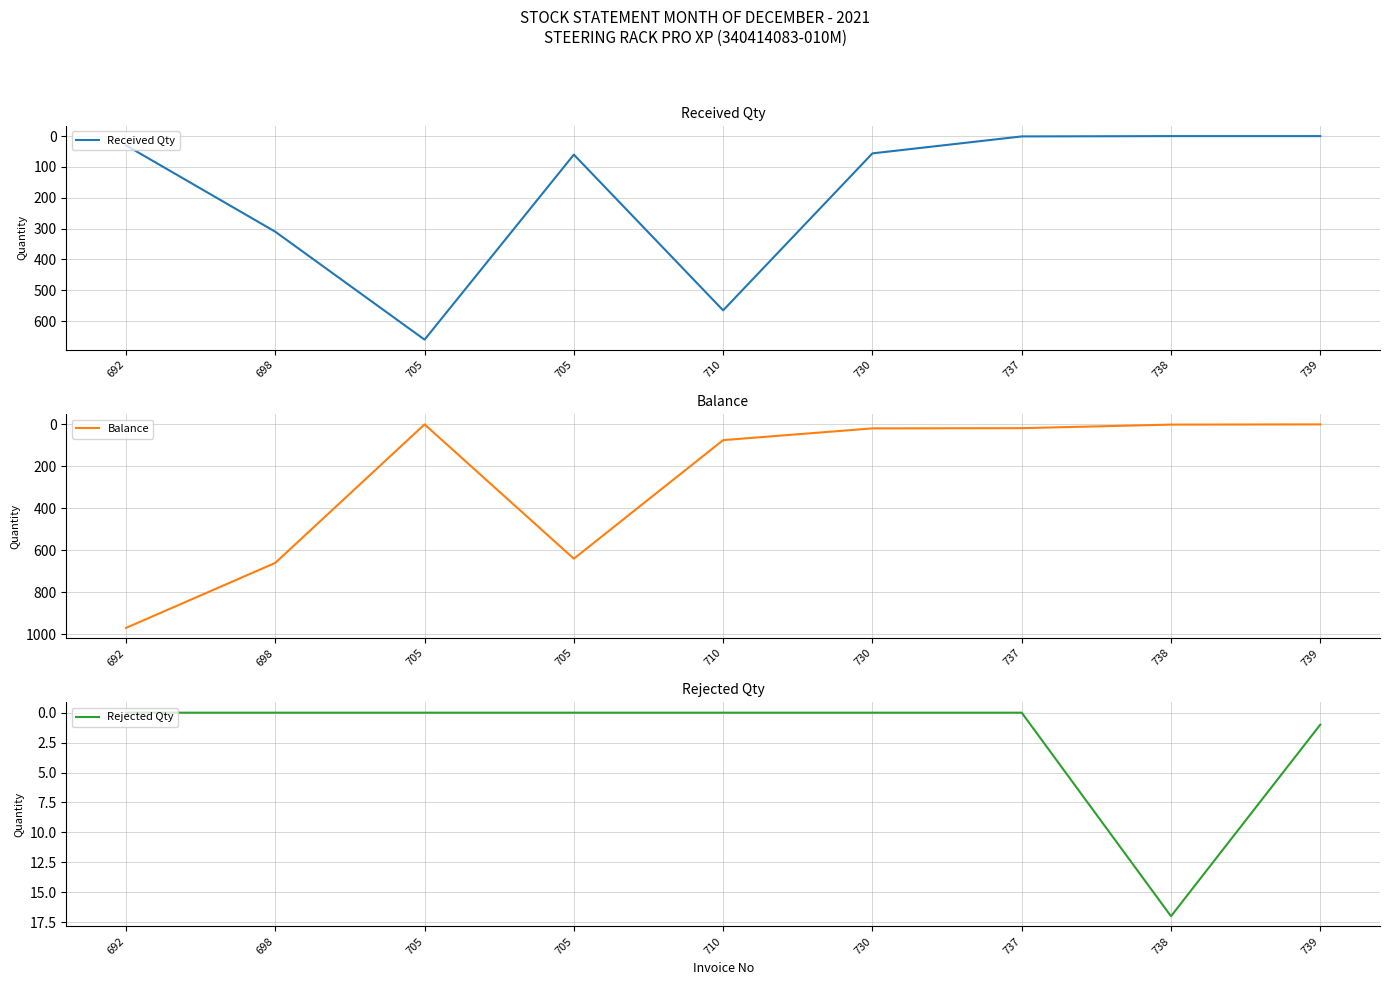

Where is Balance nearest to the value 485?

705